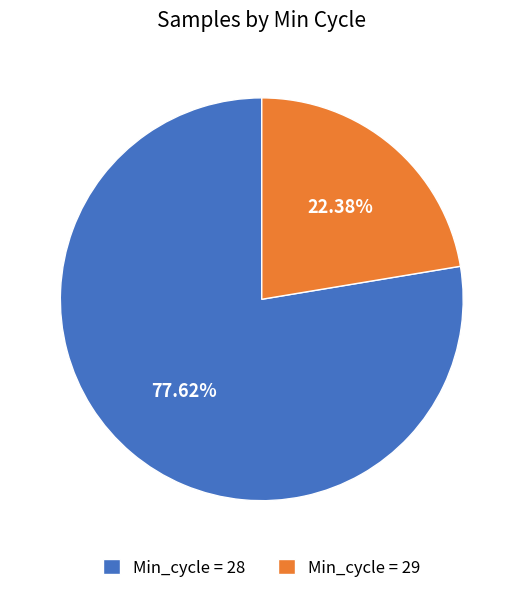

Does any single category account for the majority?

Yes